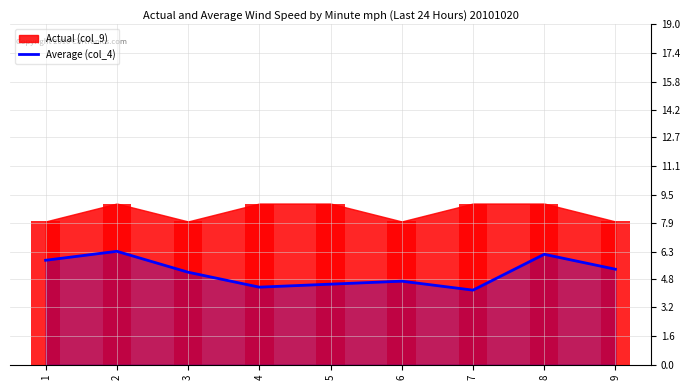

Is it true that the value at 7 is 4.2?

True